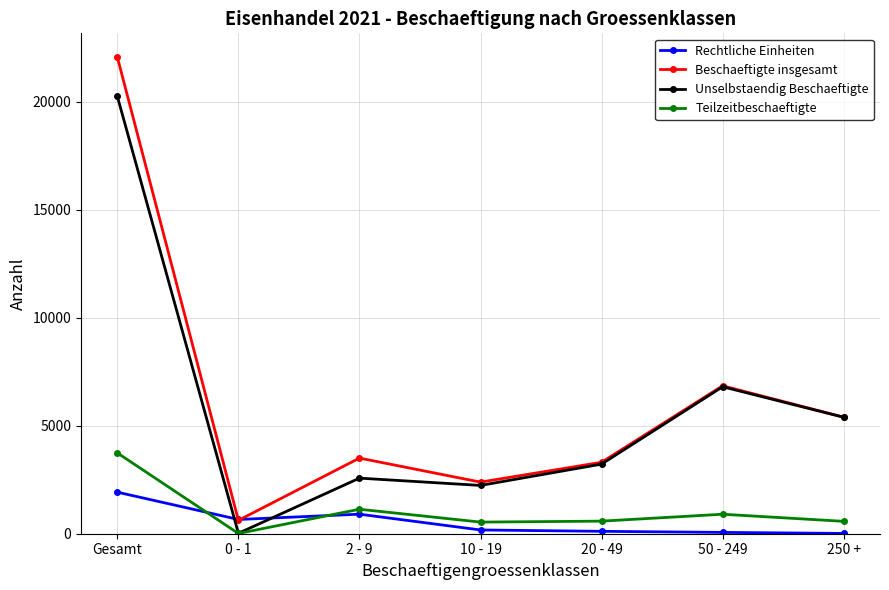

What is the average value of the Teilzeitbeschaeftigte series?

1068